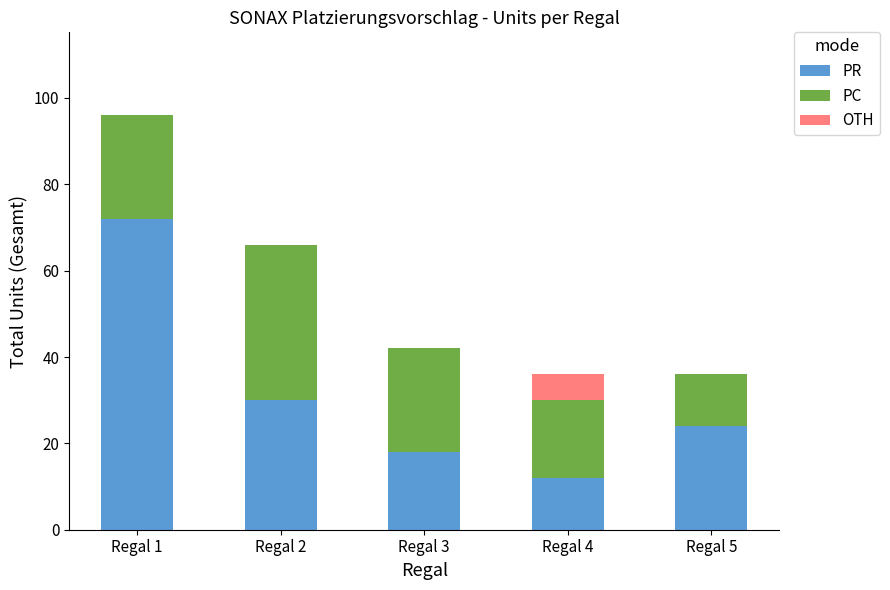

What is the highest value of the PR series?

72